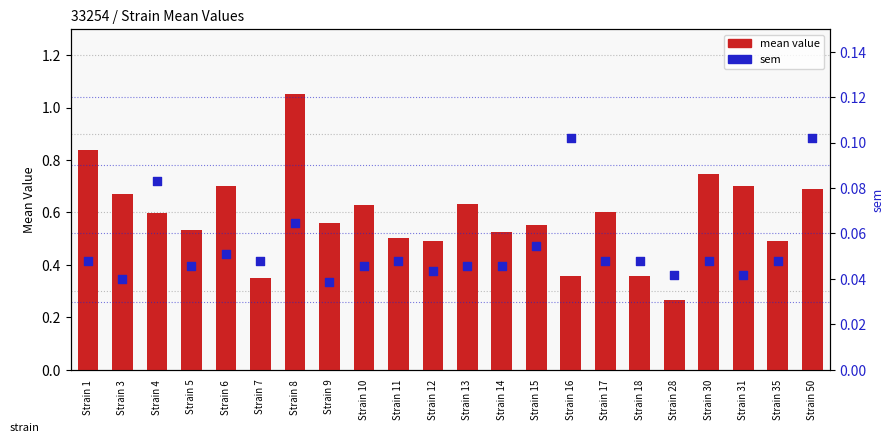

Which series has the widest spread of Y values?

mean value